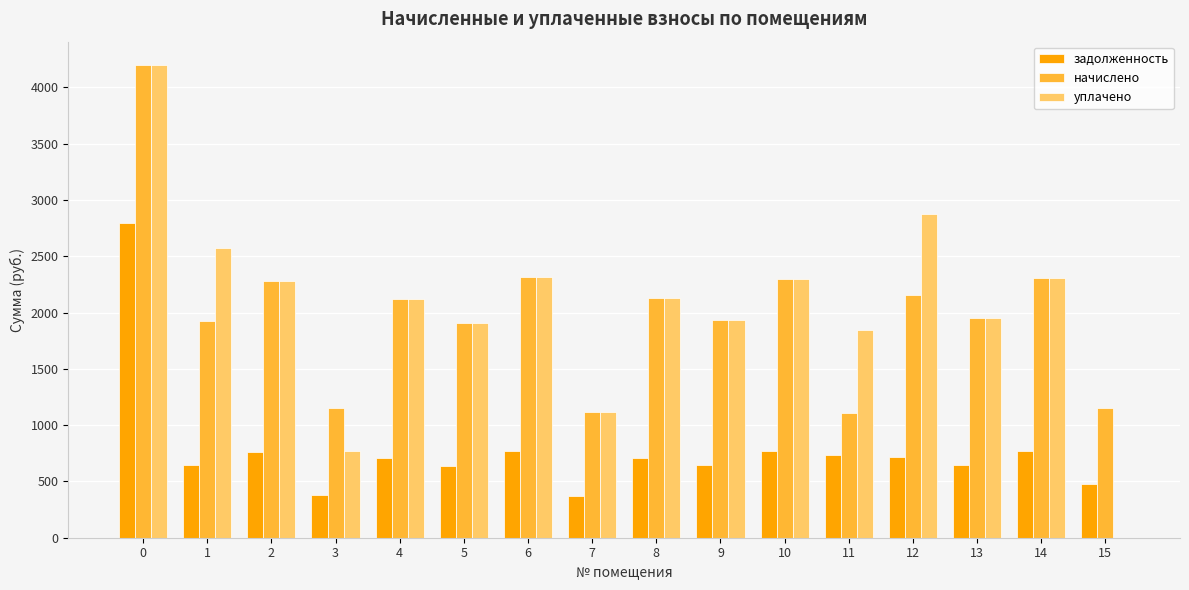

The задолженность series shows 737.4 at 11. True or false?

True